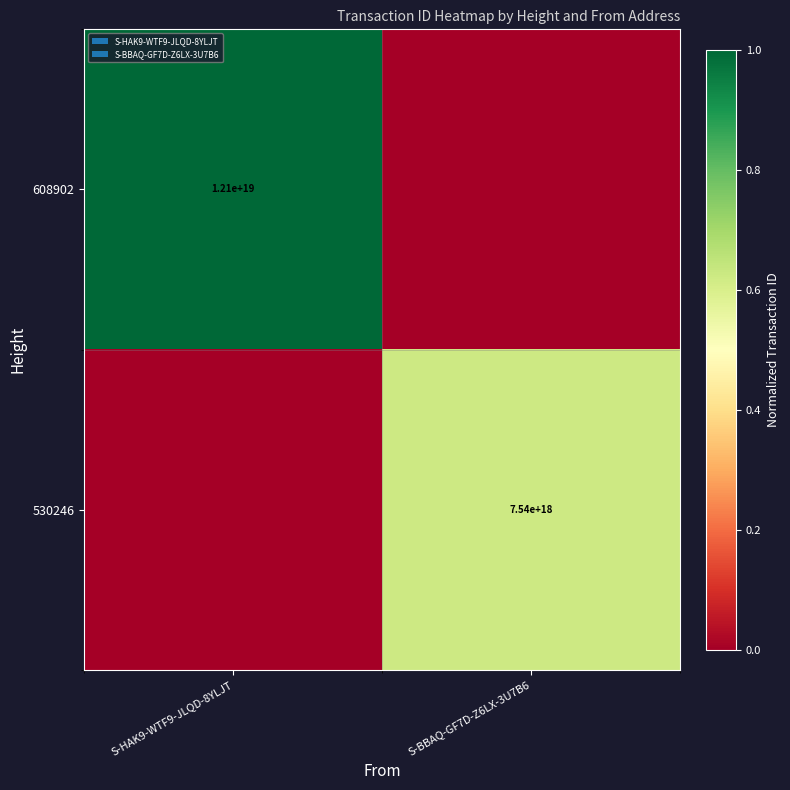

Which has a higher value, S-HAK9-WTF9-JLQD-8YLJT or S-BBAQ-GF7D-Z6LX-3U7B6?

S-HAK9-WTF9-JLQD-8YLJT